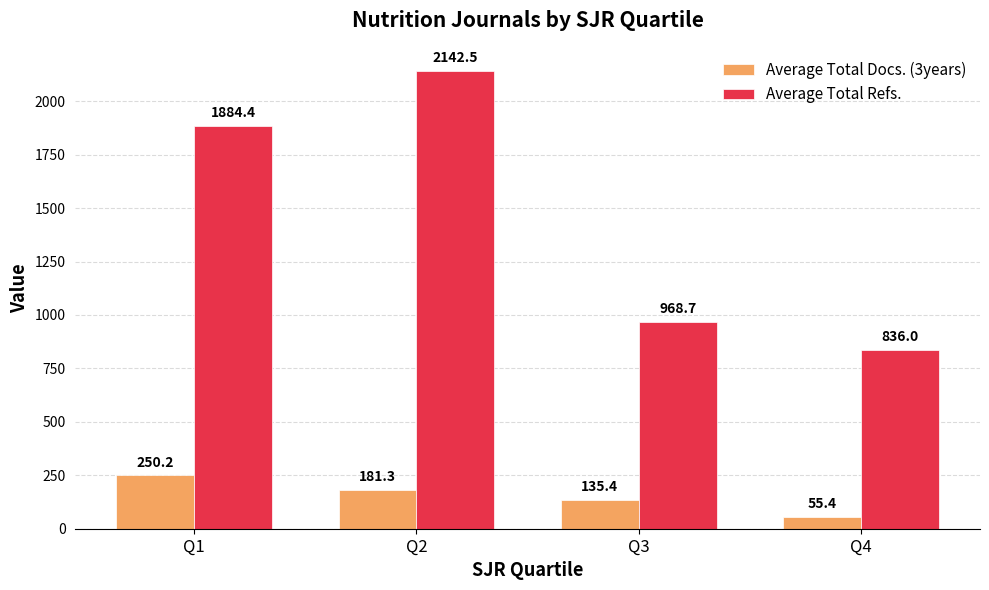

True or false: Average Total Refs. has a value of 1440.7 at Q4.

False